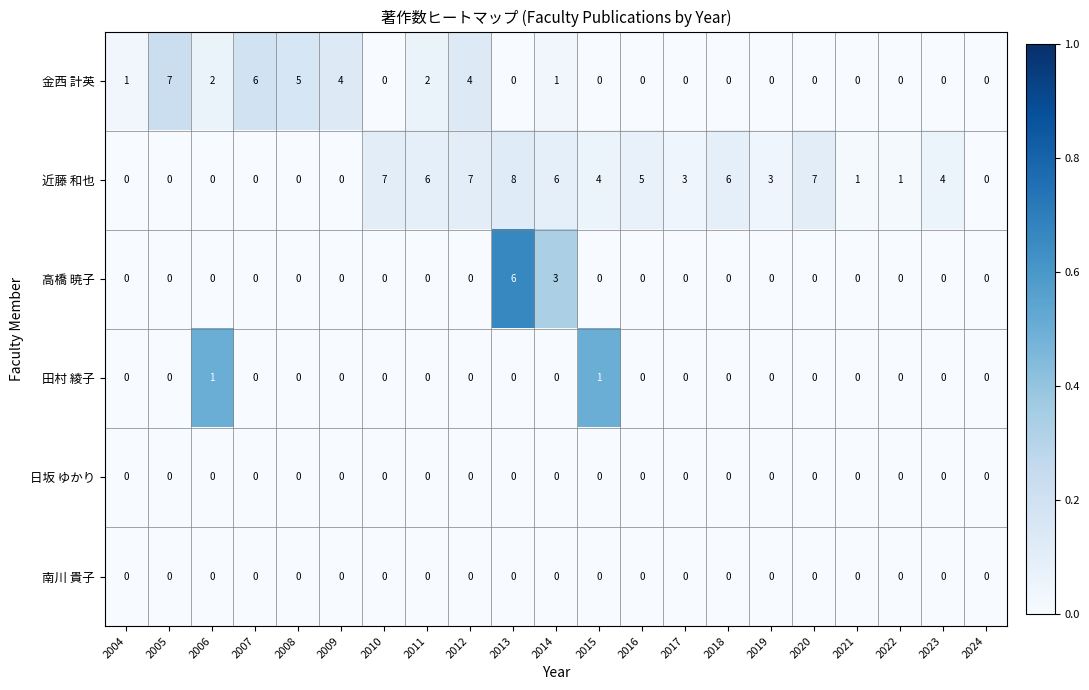

What is the difference between the maximum and minimum values in the 高橋 暁子 series?

6